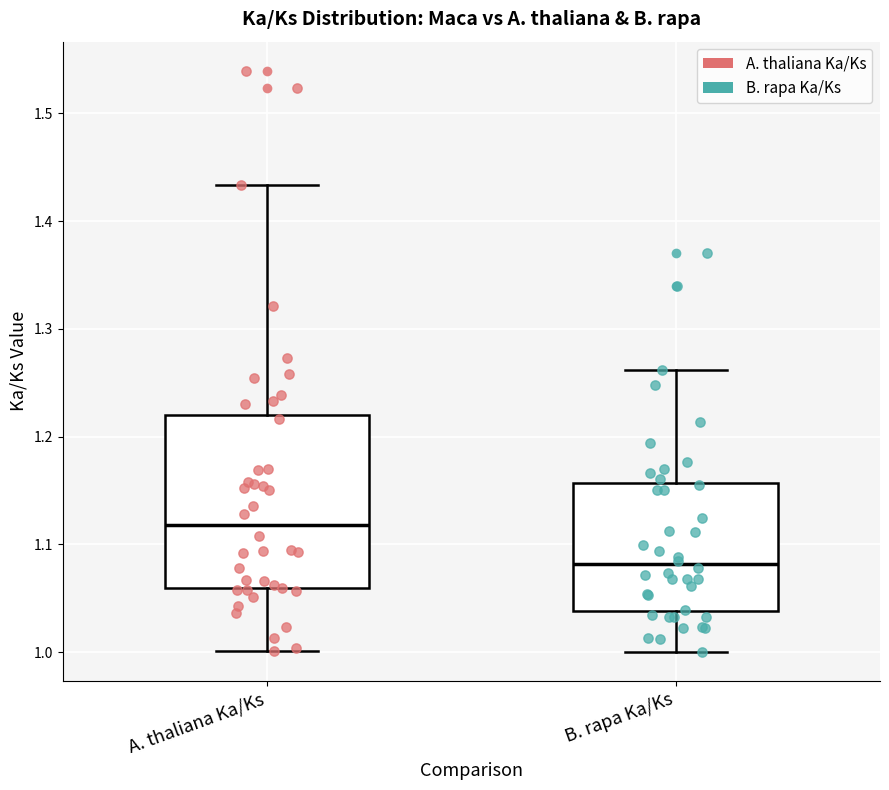

Comparing the boxes themselves (not the whiskers), which one is the tallest?

A. thaliana Ka/Ks